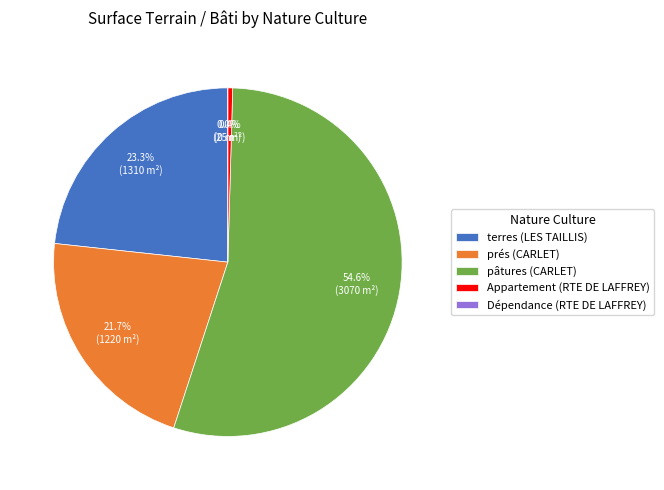

How much of the chart is everything except Appartement (RTE DE LAFFREY)?

99.6%